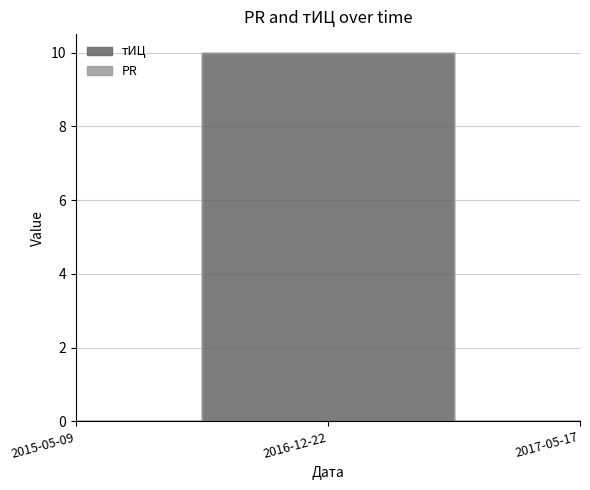

Which label corresponds to the largest value in the chart?

2016-12-22